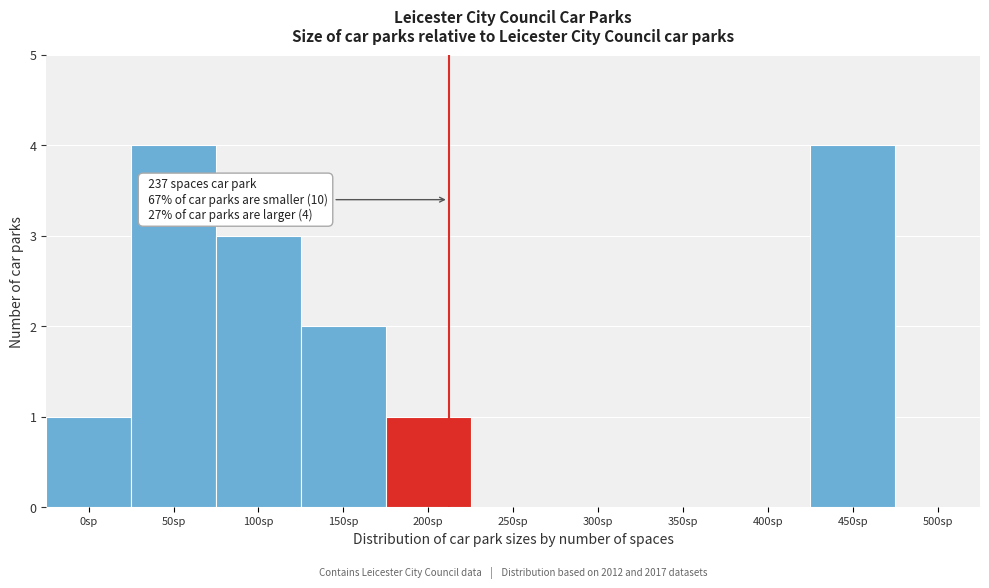

Reading left to right, list all the values displayed in this chart.

0sp=1	50sp=4	100sp=3	150sp=2	200sp=1	250sp=0	300sp=0	350sp=0	400sp=0	450sp=4	500sp=0